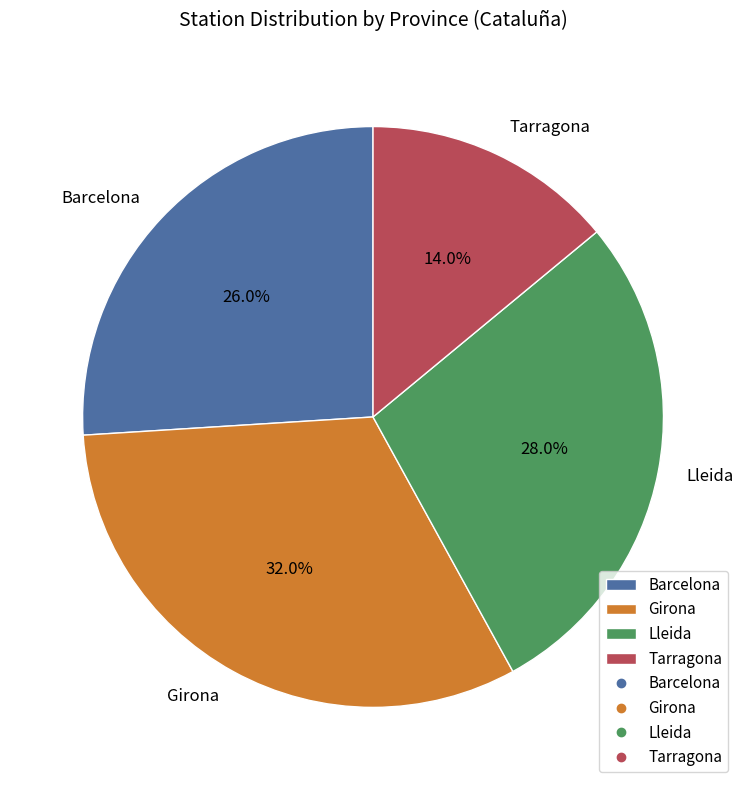

What percentage is the Barcelona slice, to the nearest percent?

26%